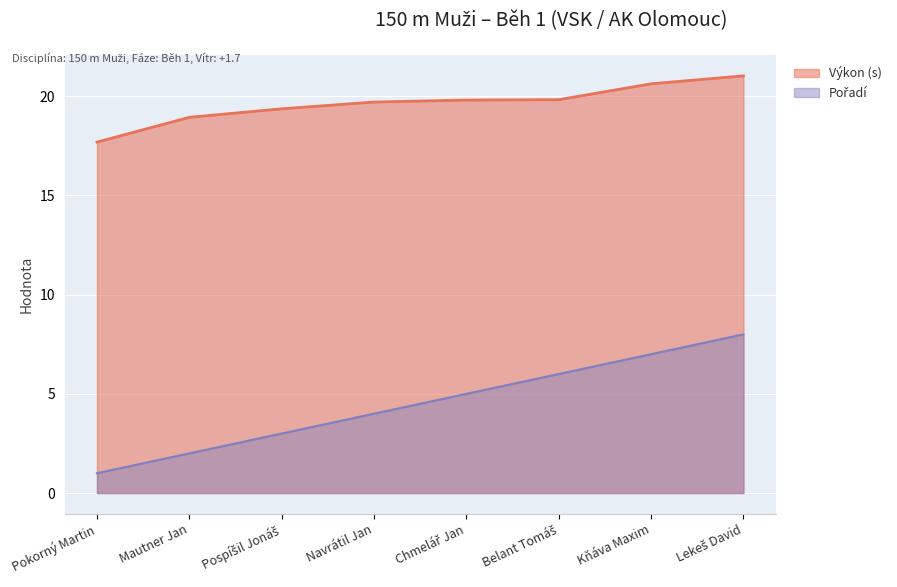

Read the Výkon value at Belant Tomáš.

19.8